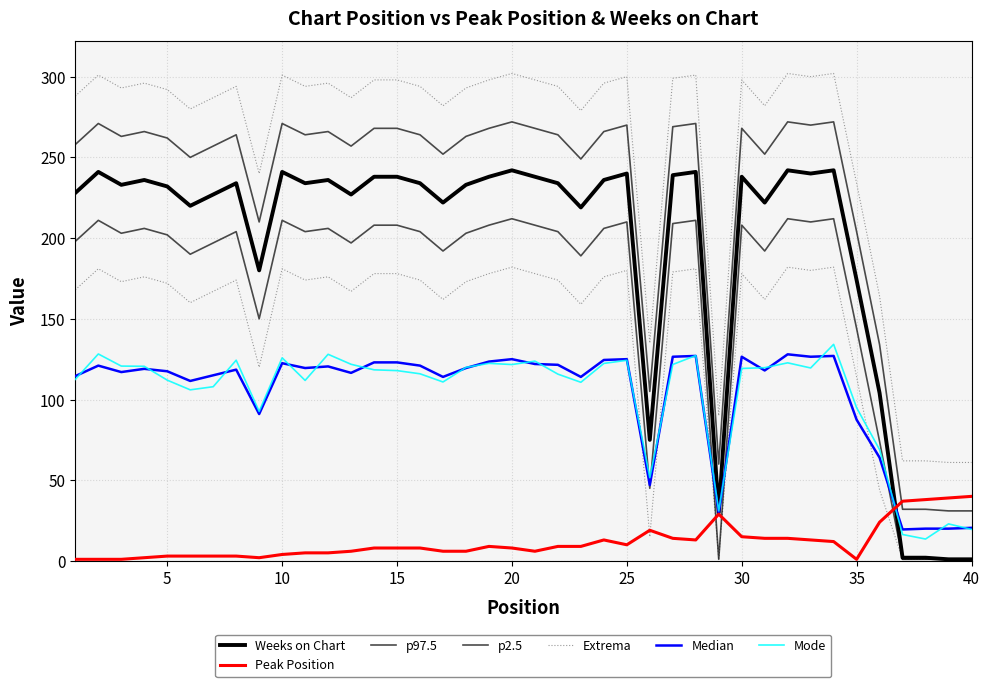

Which category has the highest value in the Weeks on Chart series?

20